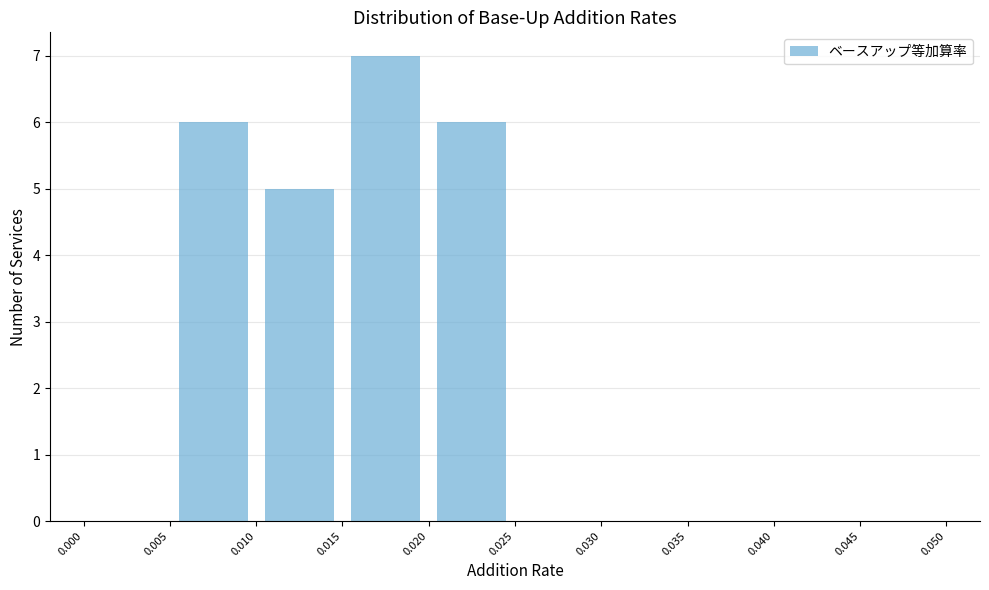

What is the height of the bar covering 0.020 to 0.025 on the x-axis? The values are not printed on the chart, so give them approximately, as read against the axis.

6